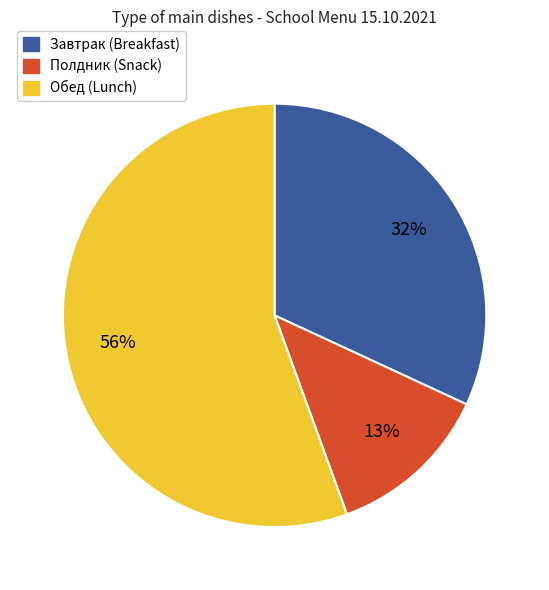

Which category has the smallest portion of the pie?

Полдник (Snack)